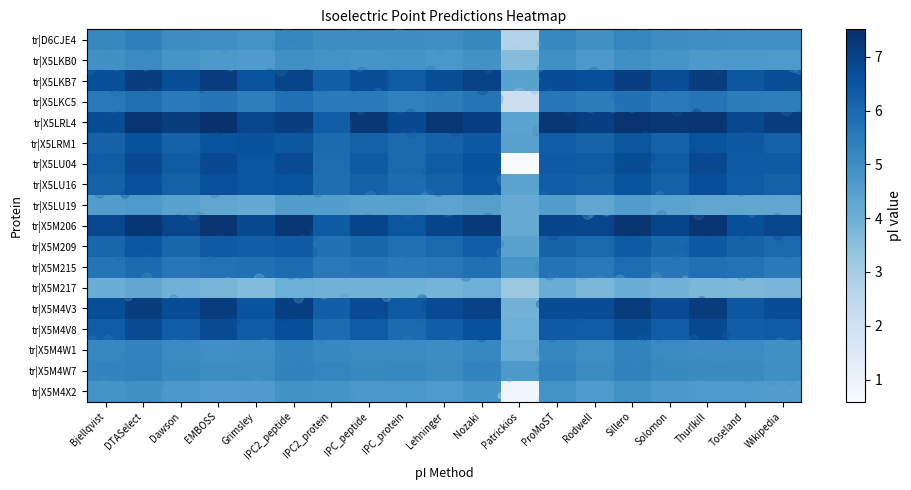

Which series changed the most between IPC_protein and Lehninger?

tr|X5LRL4